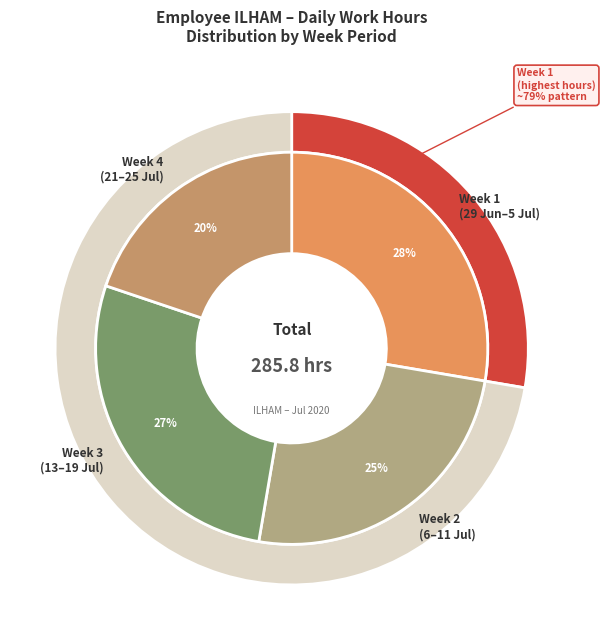

The 13-Mon slice represents 18% of the pie. True or false?

False